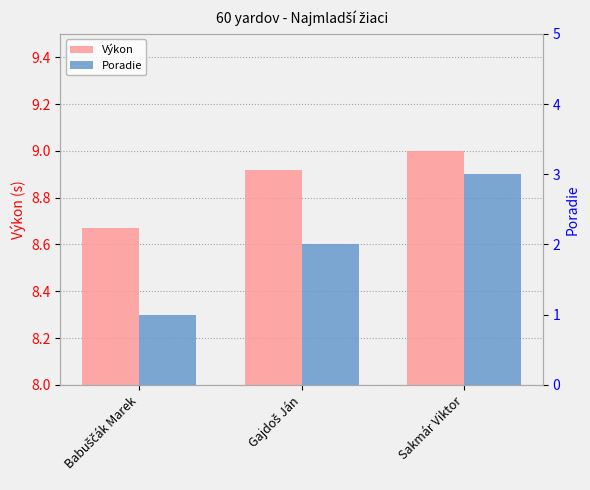

What is the value of the Výkon bar at the 1st from the left?

8.7